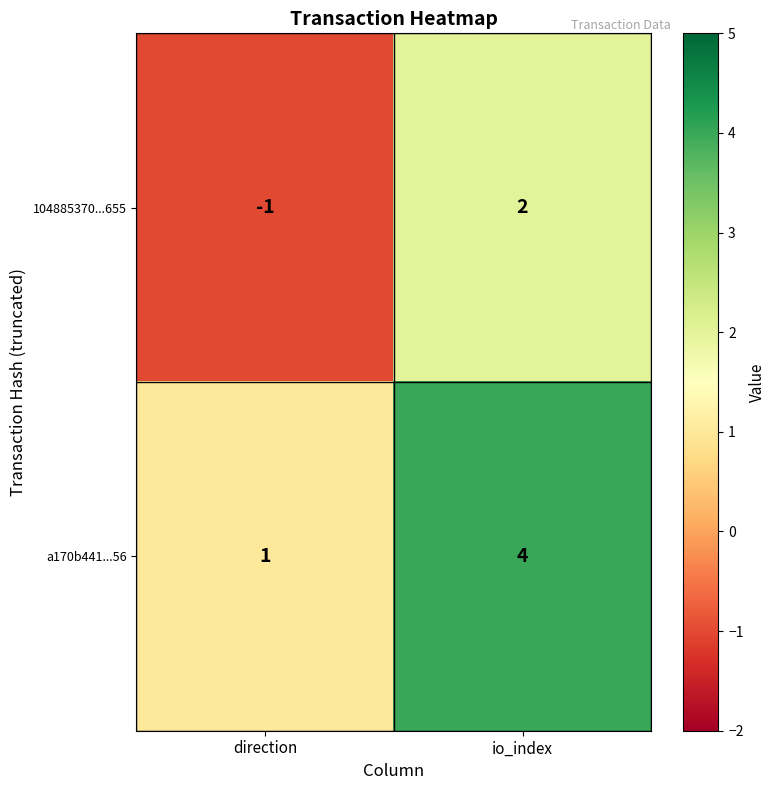

What is the total value across all series at io_index?

6